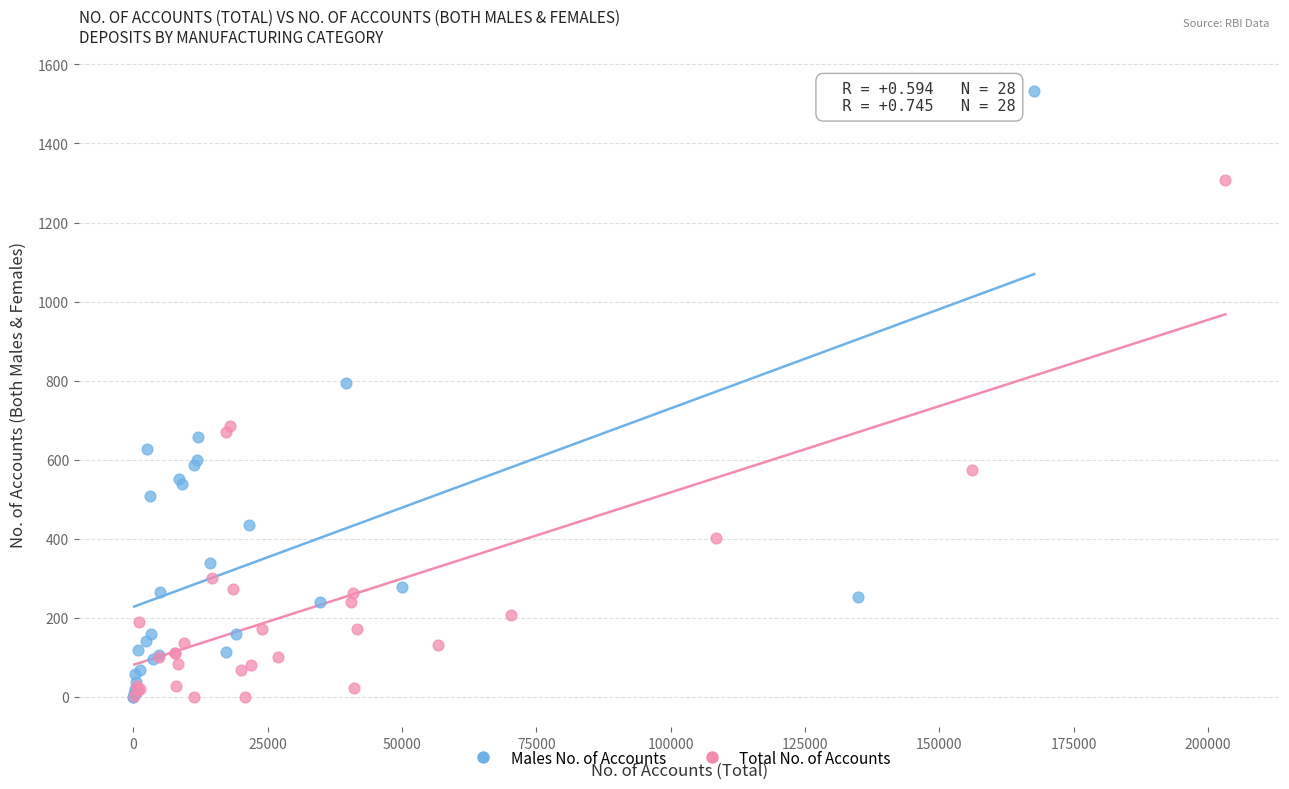

What are all the series names shown in the legend?

Males No. of Accounts, Total No. of Accounts